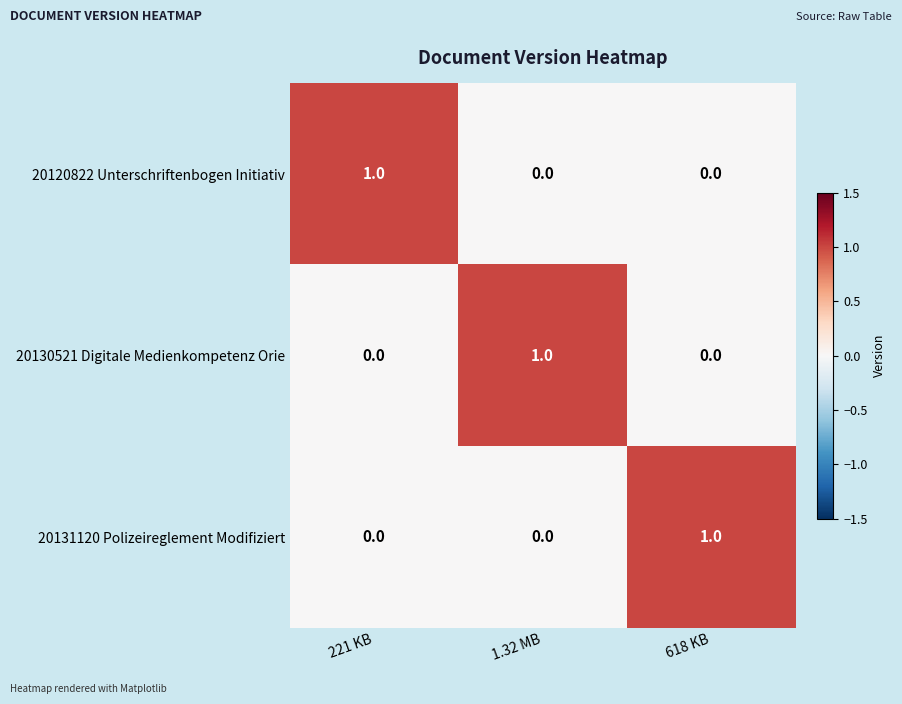

True or false: 20131120 Polizeireglement Modifiziert has a value of 0 at 1.32 MB.

True